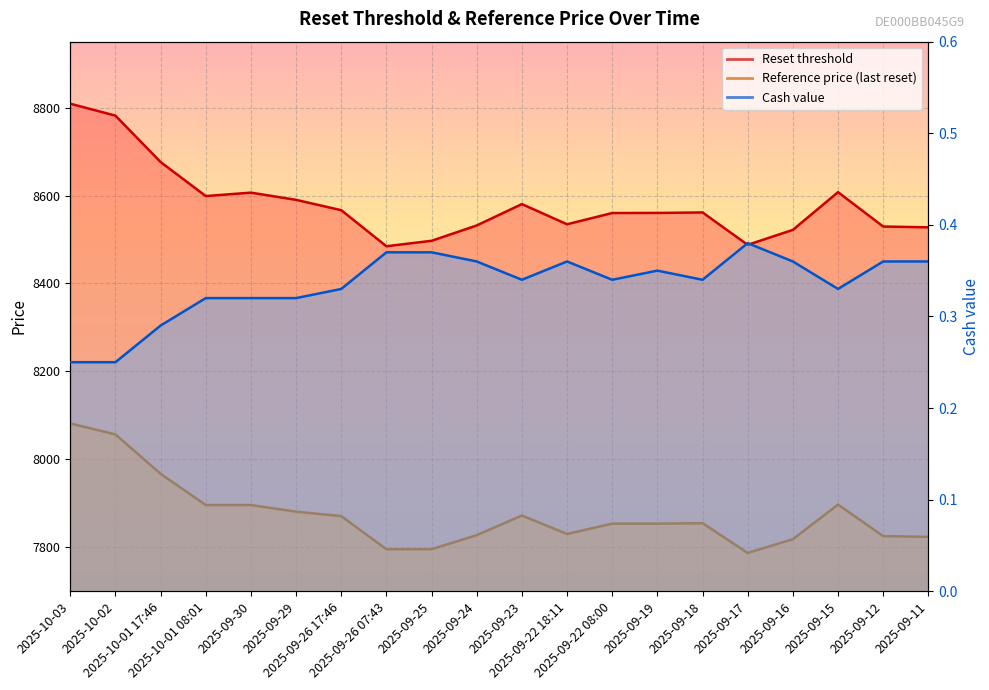

How many values in the Reset threshold series are below 8561?

10